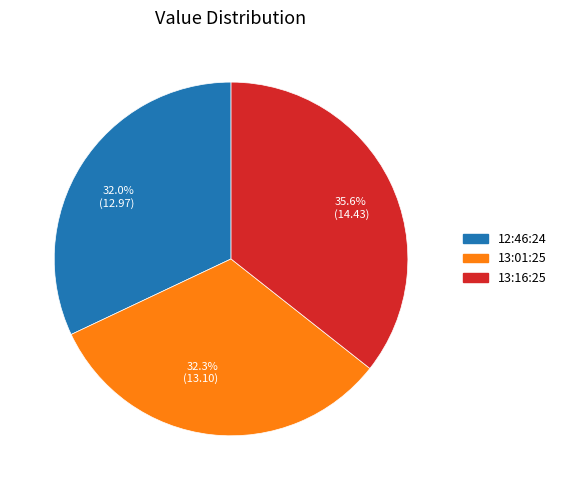

Is there any slice that represents more than half of the pie?

No